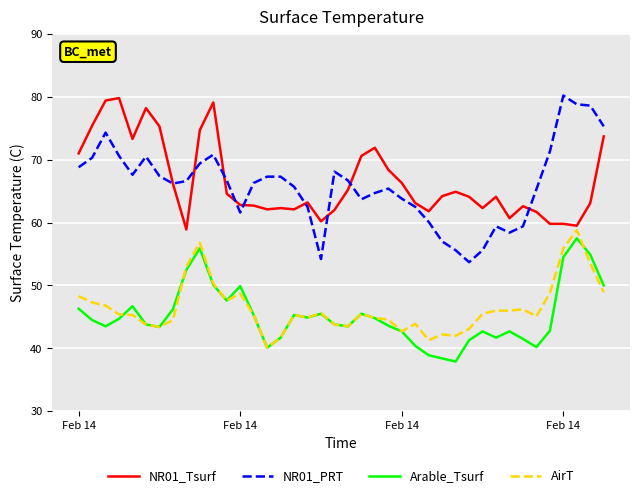

Which series has the widest spread of values?

NR01_PRT